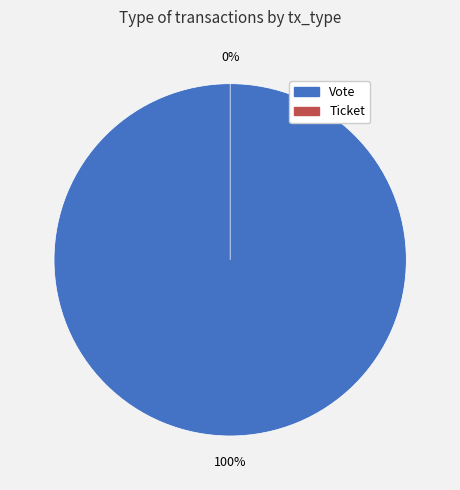

Is the sum of Ticket and Vote greater than half?

Yes